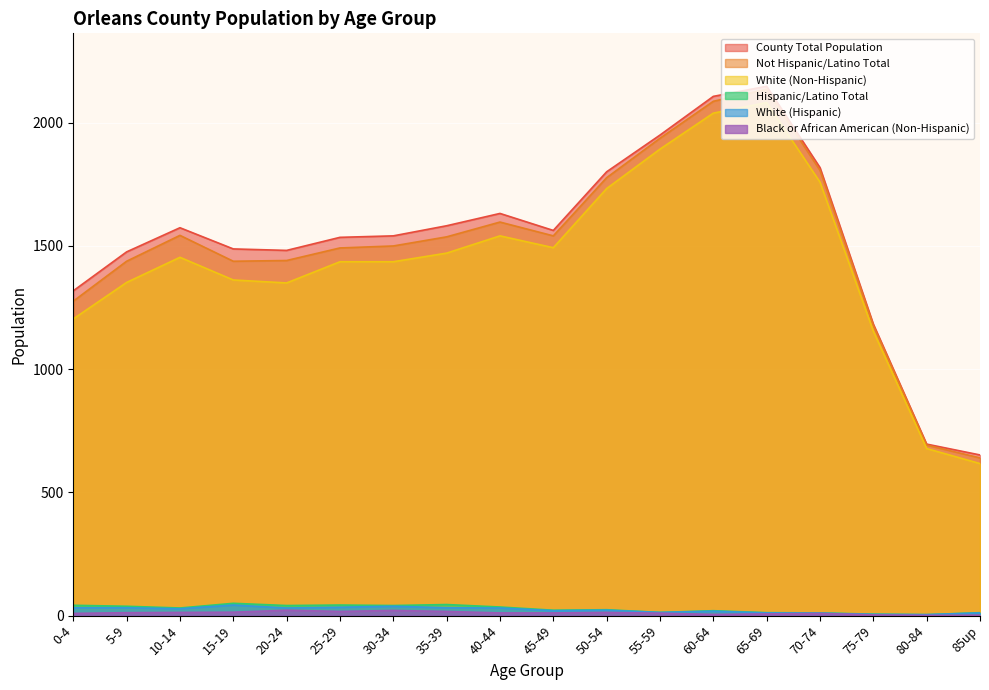

What is the difference between the White (Non-Hispanic) values at 15-19 and 50-54?

371